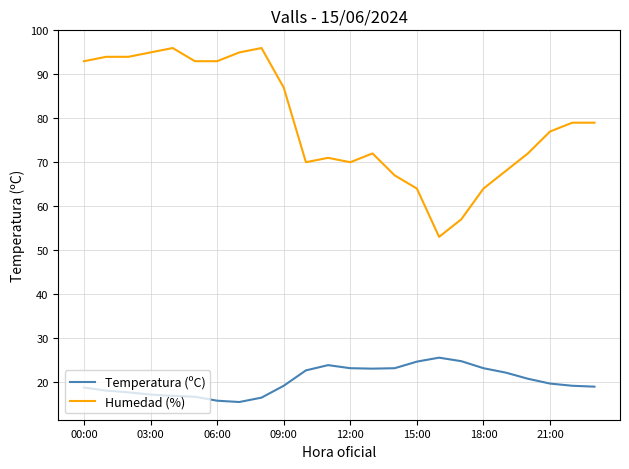

Which series has the largest range (max minus min)?

Humedad (%)